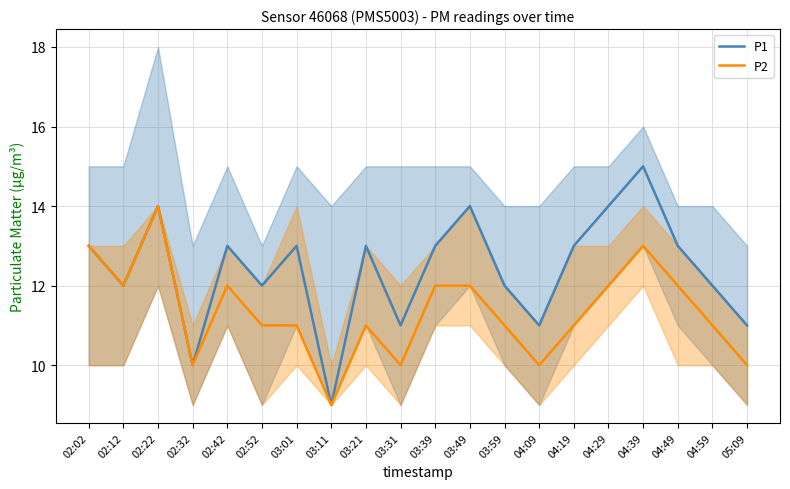

True or false: P2 and P1 cross at least once.

False